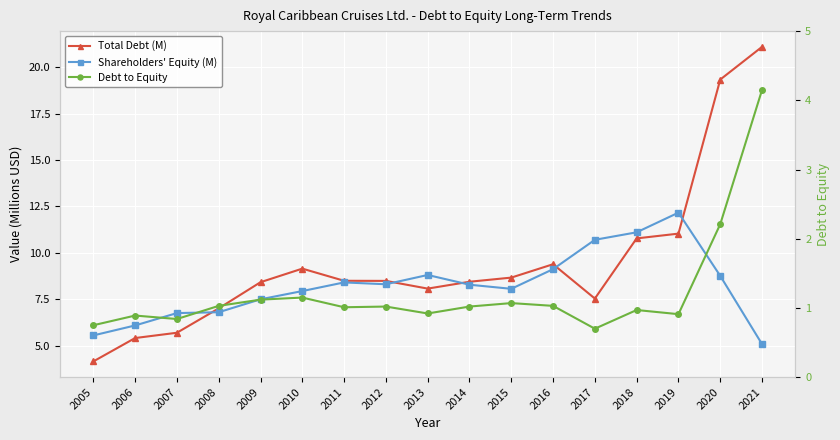

List the labels in order of Debt to Equity value, largest first.

2021, 2020, 2010, 2009, 2015, 2008, 2016, 2012, 2014, 2011, 2018, 2013, 2019, 2006, 2007, 2005, 2017